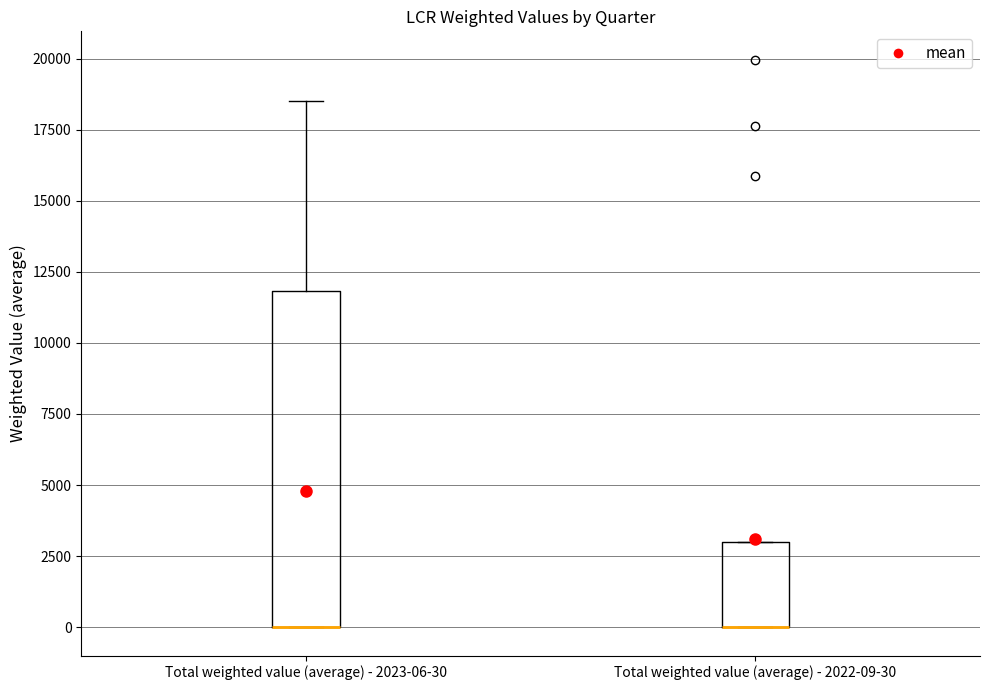

Reading left to right, read every box against the y-axis: the position of its median line, the range the box covers, and the ends of its whiskers. The values are not printed on the chart, so give them approximately, as read against the axis.

Total weighted value (average) - 2023-06-30: median 0 (drawn on the box's lower edge), box 0 to 12000, whiskers 0 to 18500
Total weighted value (average) - 2022-09-30: median 0 (drawn on the box's lower edge), box 0 to 3000, whiskers 0 to 3000